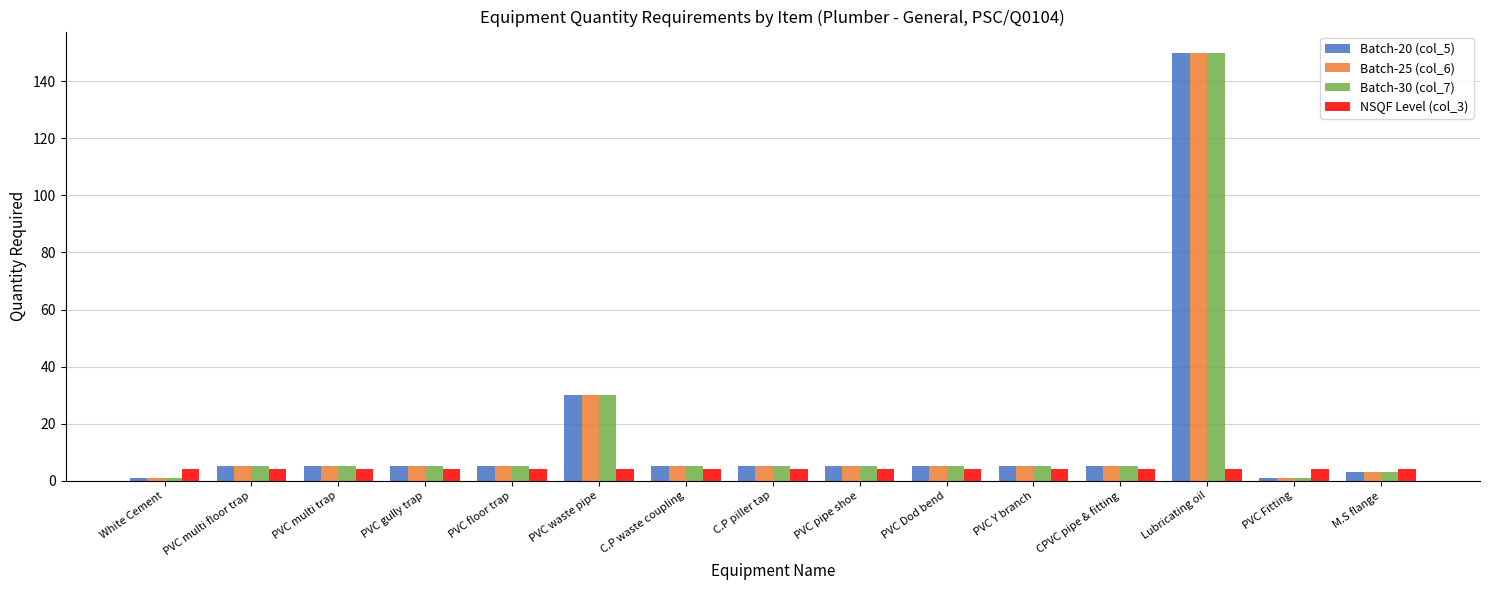

Reading left to right, transcribe all the data shown in this chart.

Batch-20 (col_5): 1	5	5	5	5	30	5	5	5	5	5	5	150	1	3
Batch-25 (col_6): 1	5	5	5	5	30	5	5	5	5	5	5	150	1	3
Batch-30 (col_7): 1	5	5	5	5	30	5	5	5	5	5	5	150	1	3
NSQF Level (col_3): 4	4	4	4	4	4	4	4	4	4	4	4	4	4	4